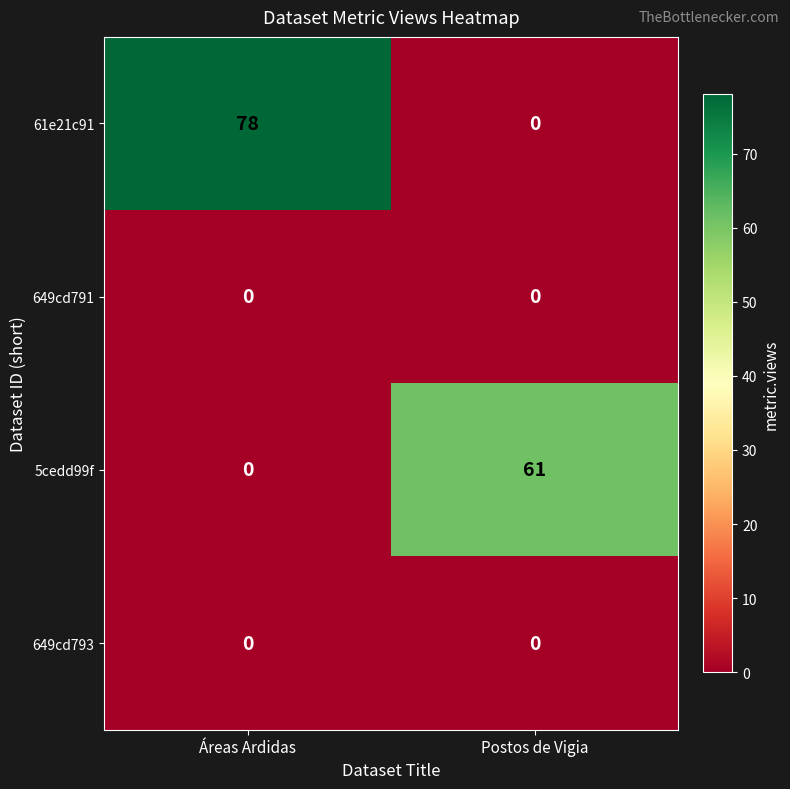

Which label corresponds to the largest value in the chart?

Áreas Ardidas